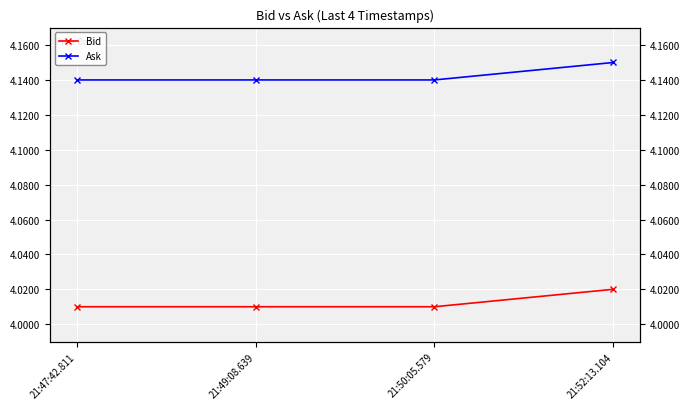

What is the spread (max minus min) of values at 21:47:42.811?

0.1